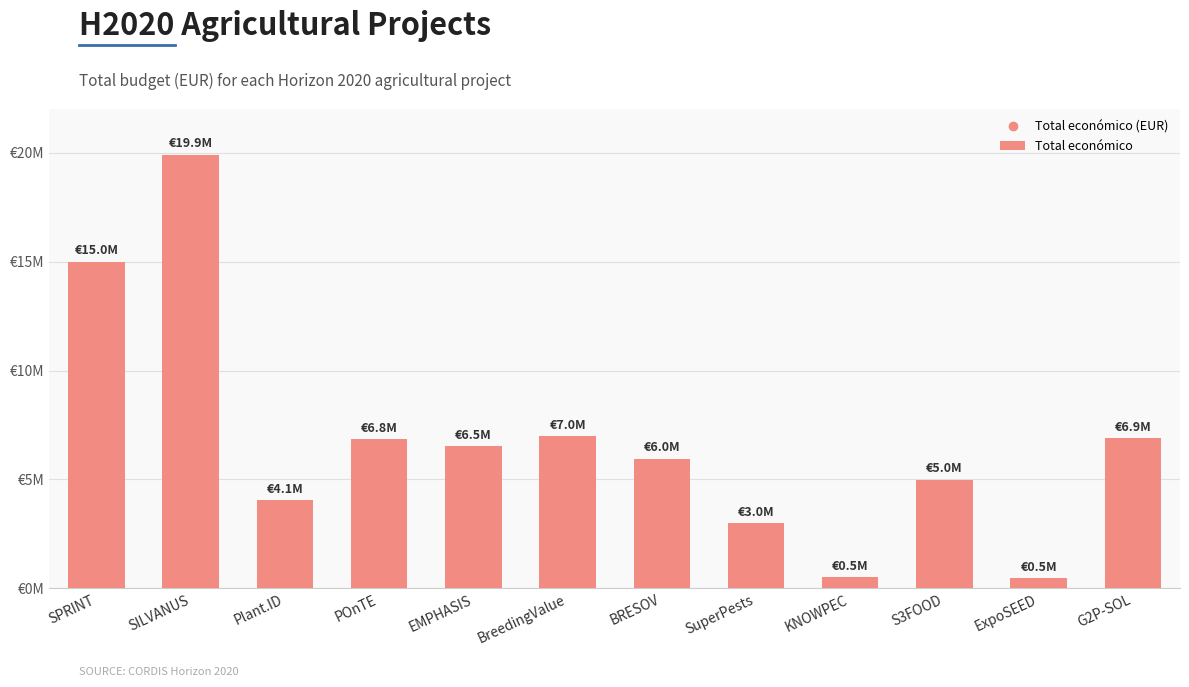

Which label corresponds to the largest value in the chart?

SILVANUS